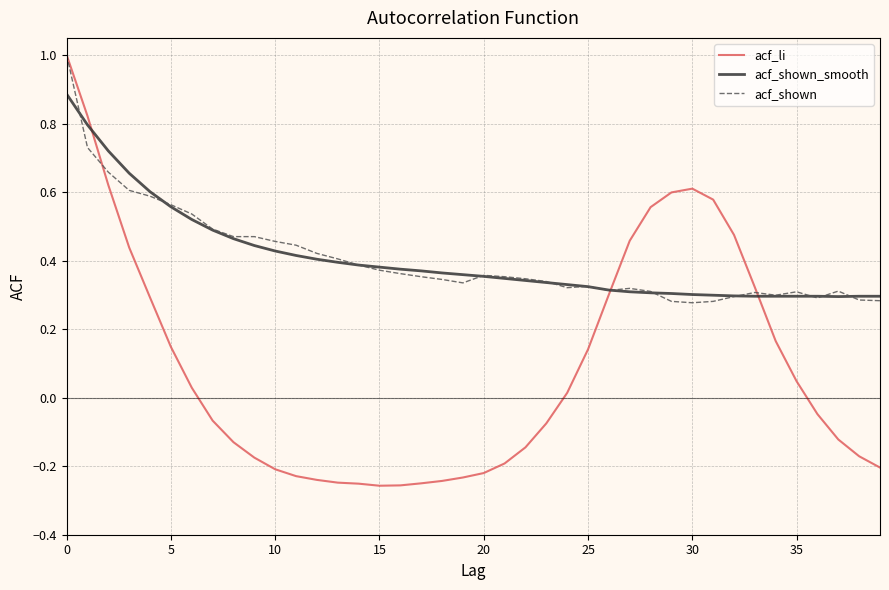

Which series has the largest range (max minus min)?

acf_li